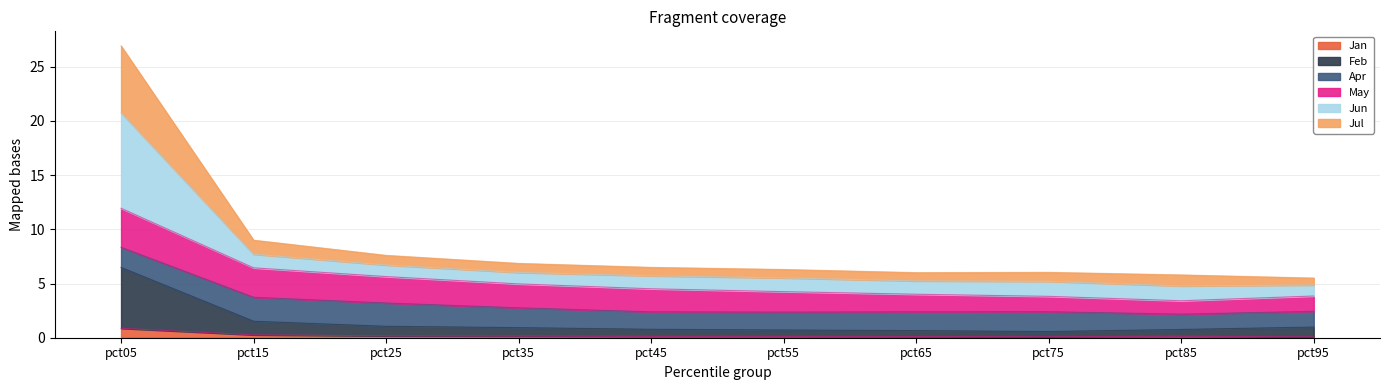

At which category is the sum across all series the highest?

pct05